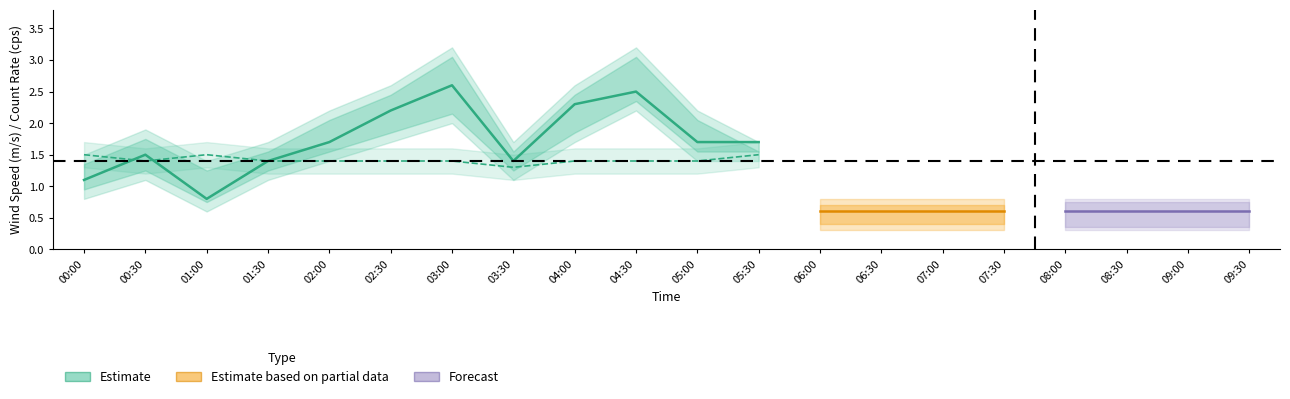

What is the sum of all cps_lower values?

24.2